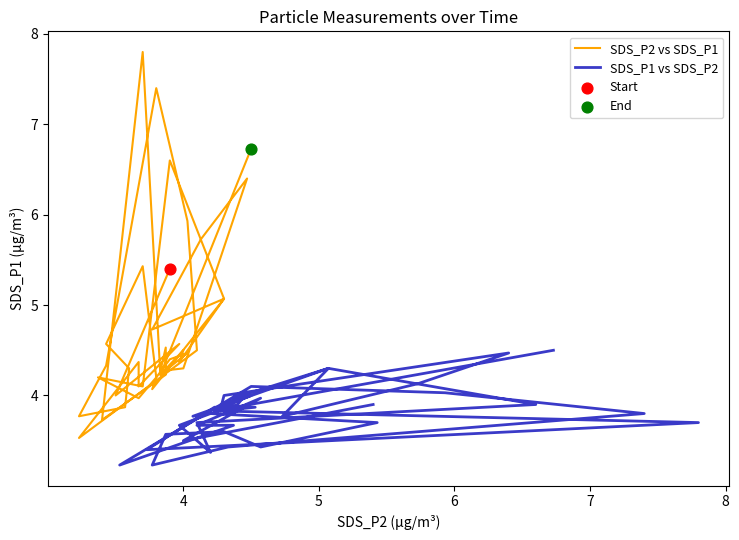

Which series contains the highest Y value?

SDS_P2 vs SDS_P1